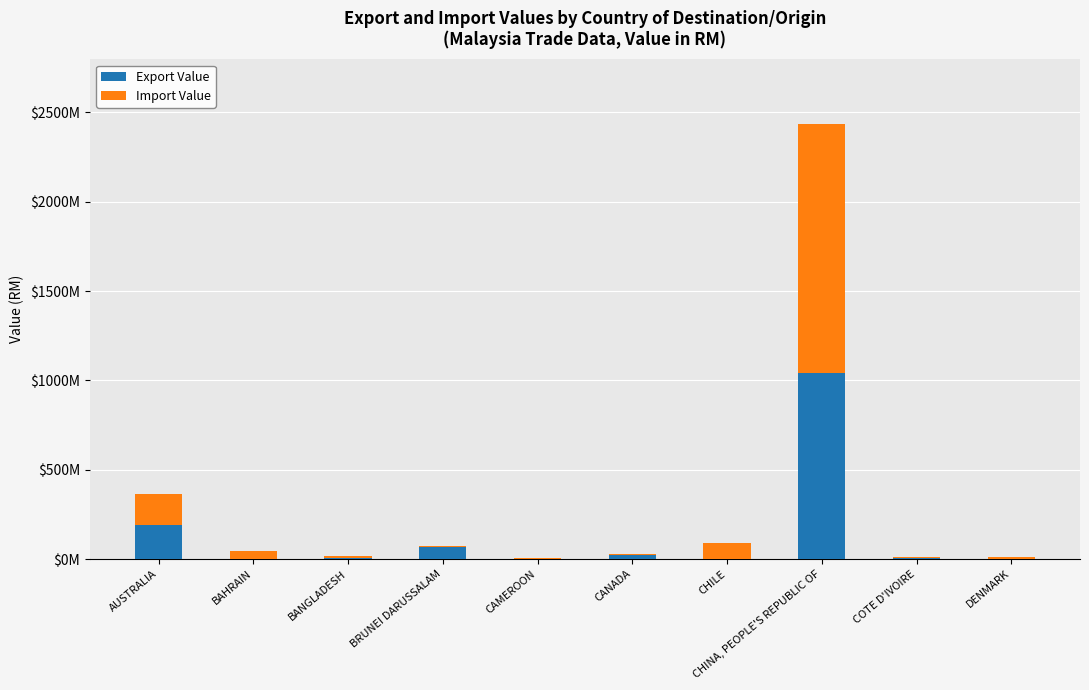

What are all the series names shown in the legend?

Export Value, Import Value